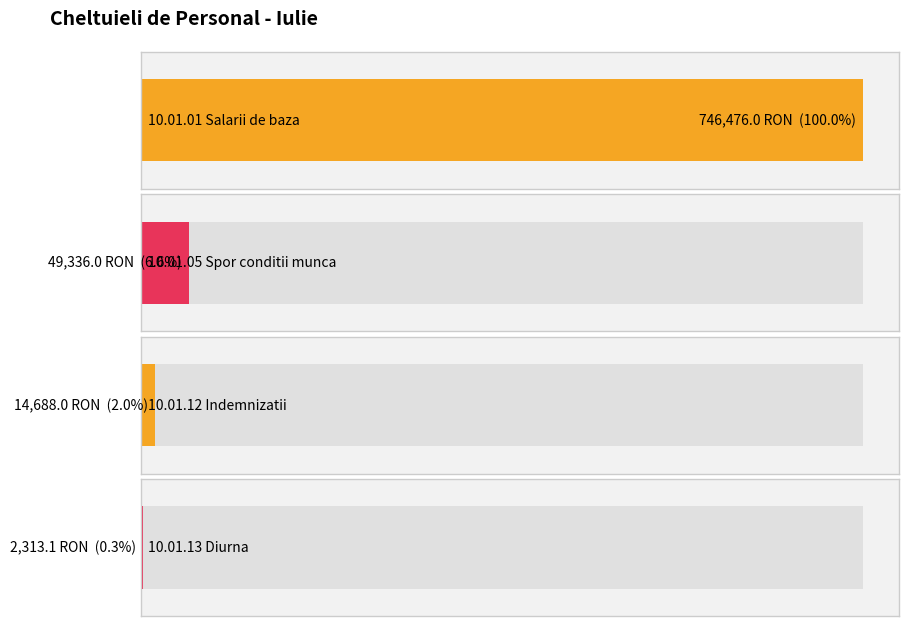

Count the number of categories in the chart.

4